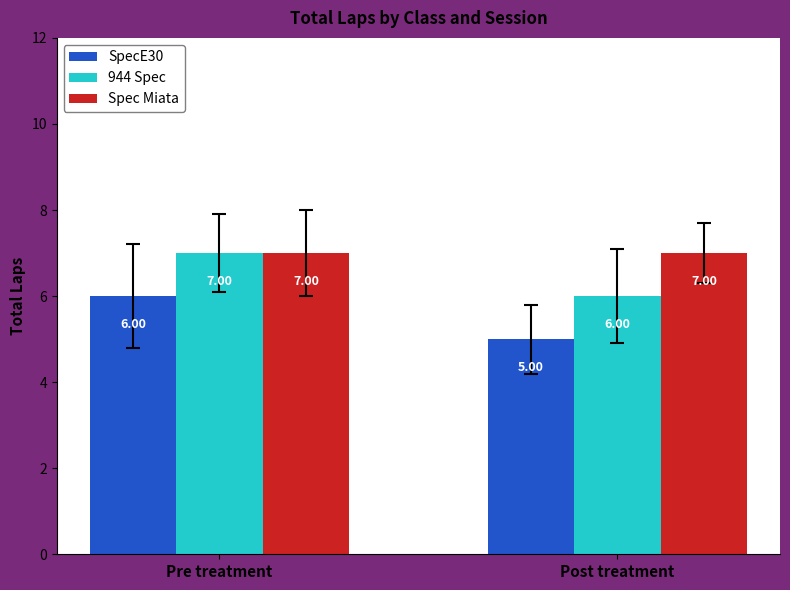

What is the maximum value shown in the chart?

7